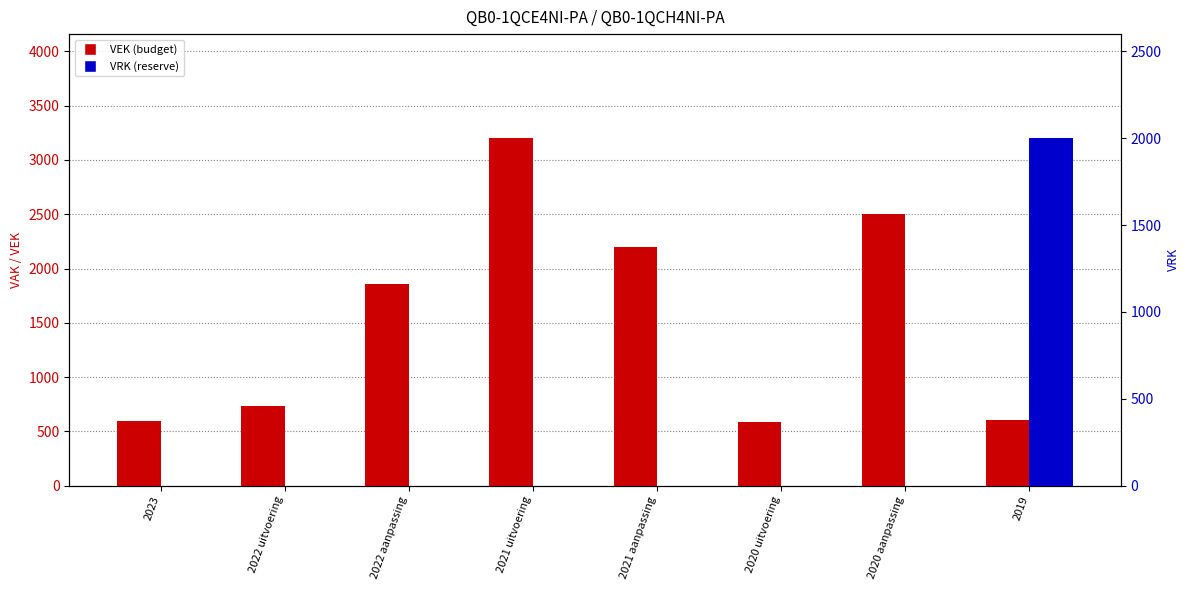

Rank the series by their average value, from highest to lowest.

VEK, VRK